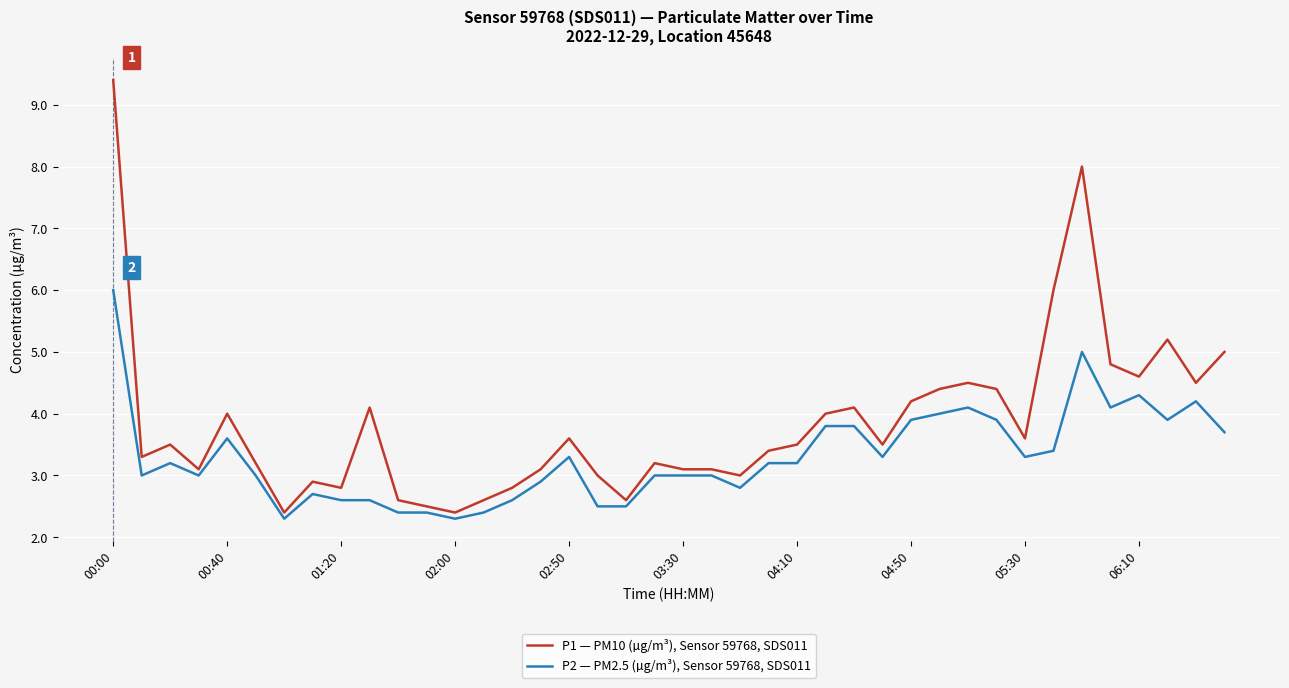

Which series has the largest total across all categories?

P1 — PM10 (µg/m³), Sensor 59768, SDS011